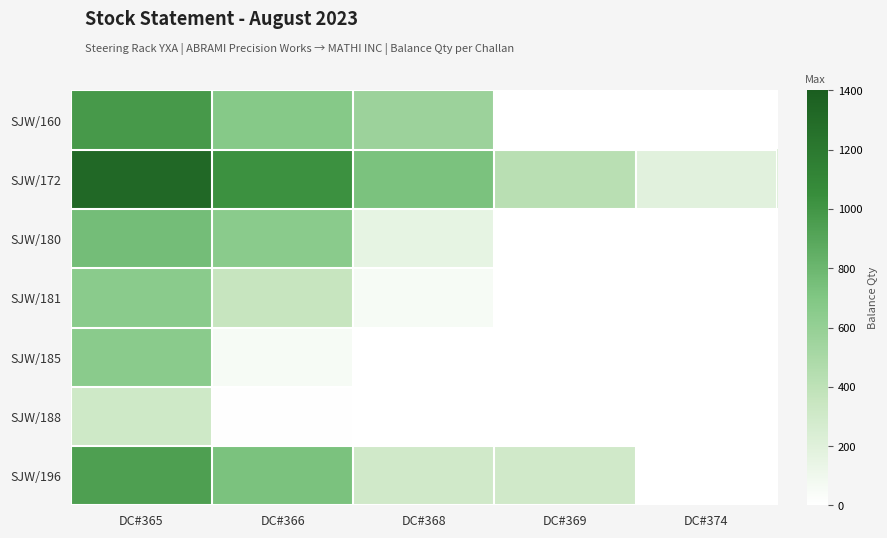

Rank the series at DC#368 from highest to lowest value.

SJW/172, SJW/160, SJW/196, SJW/180, SJW/181, SJW/185, SJW/188